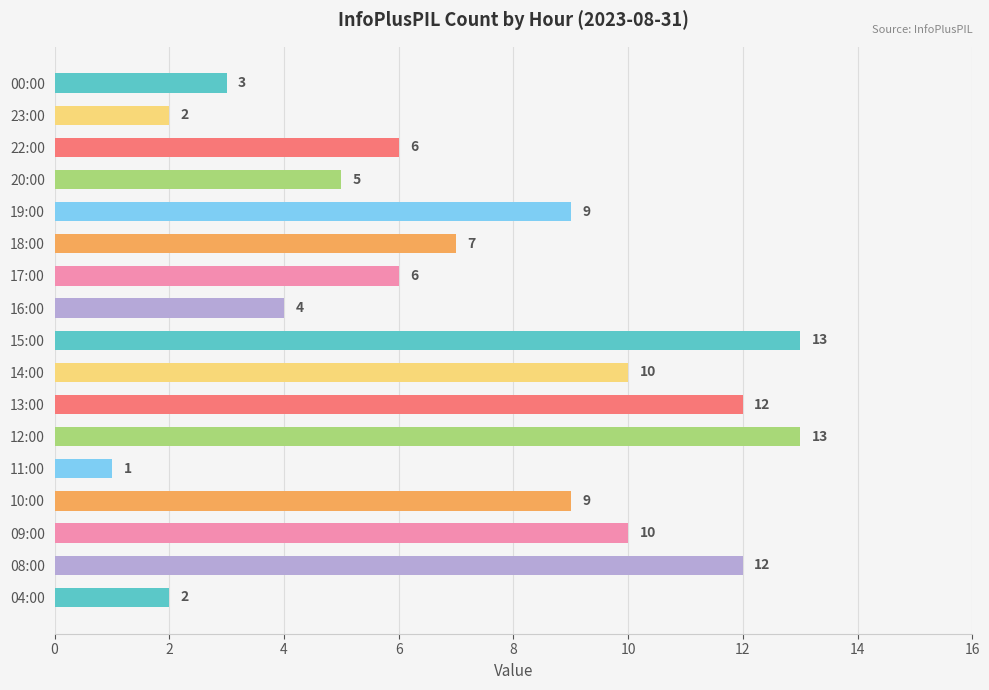

The value at 10:00 is 9. True or false?

True